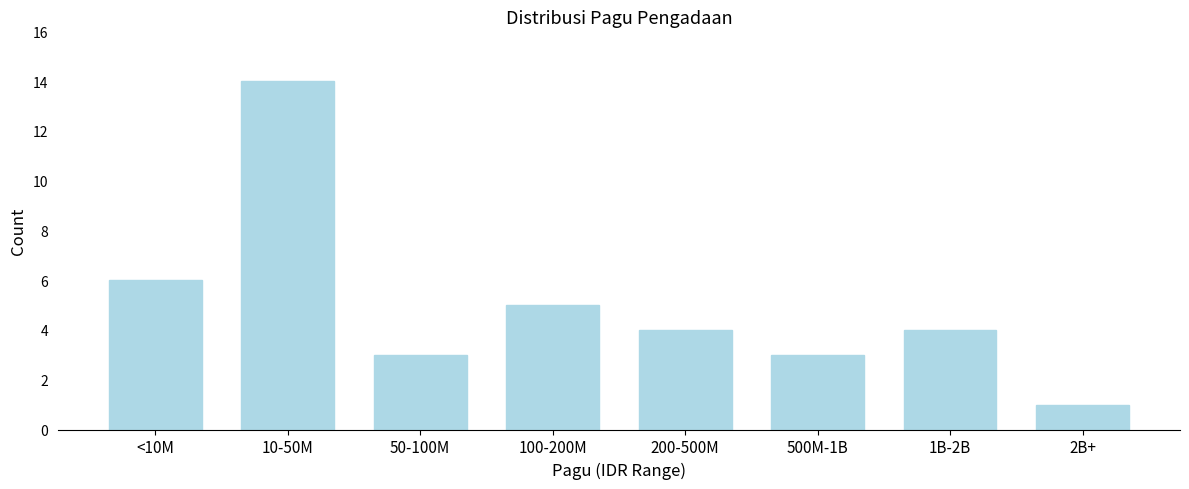

Reading left to right, extract all data points from this chart.

6	14	3	5	4	3	4	1